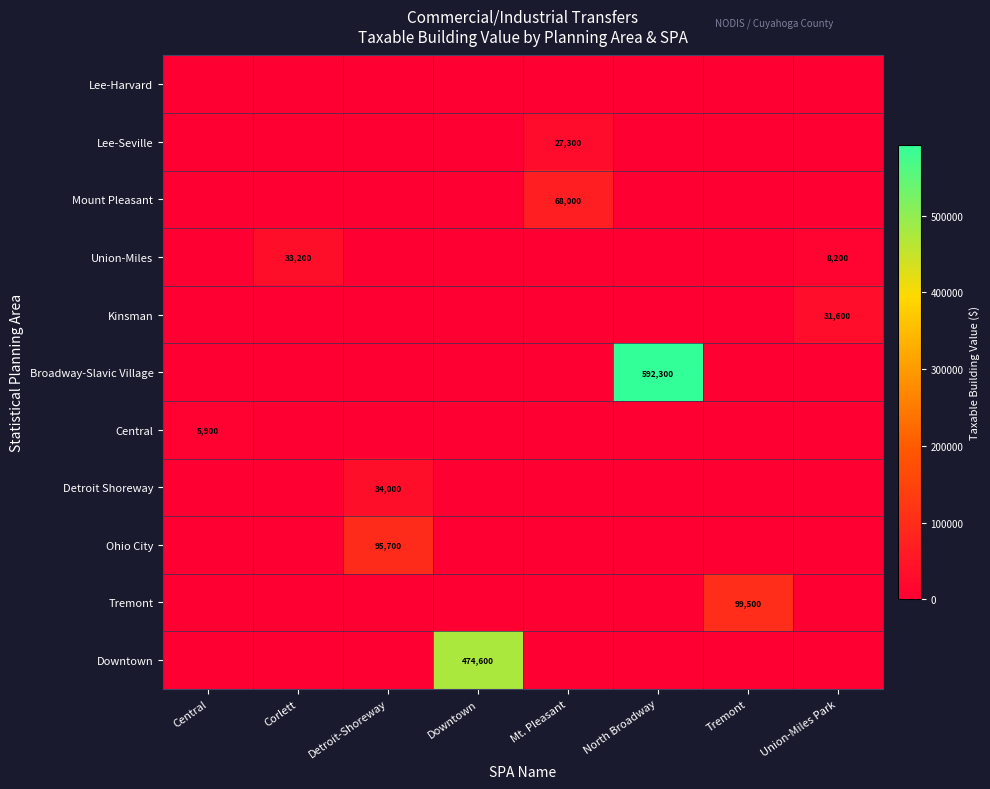

The Union-Miles series shows 33200 at Corlett. True or false?

True